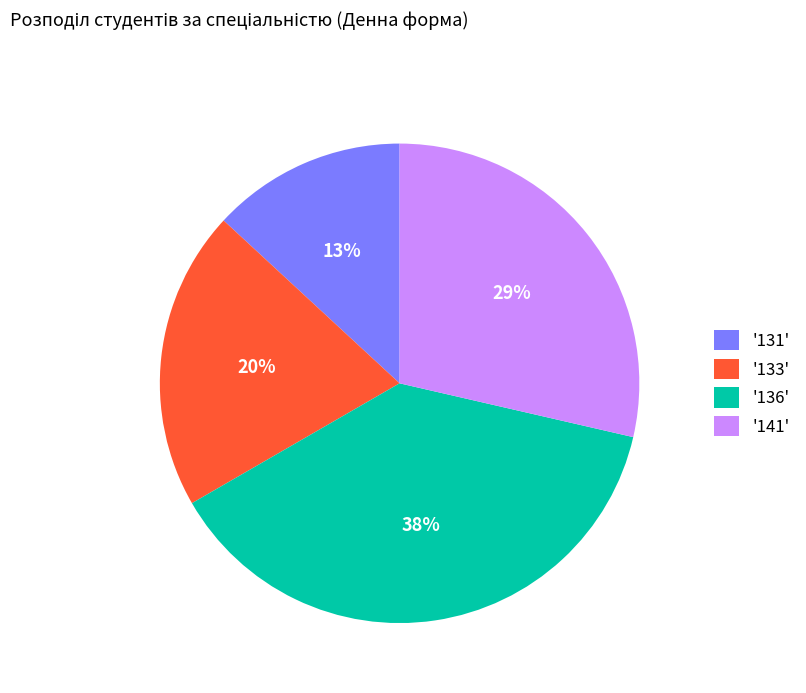

To the nearest percent, what percentage of the pie is '131'?

13%